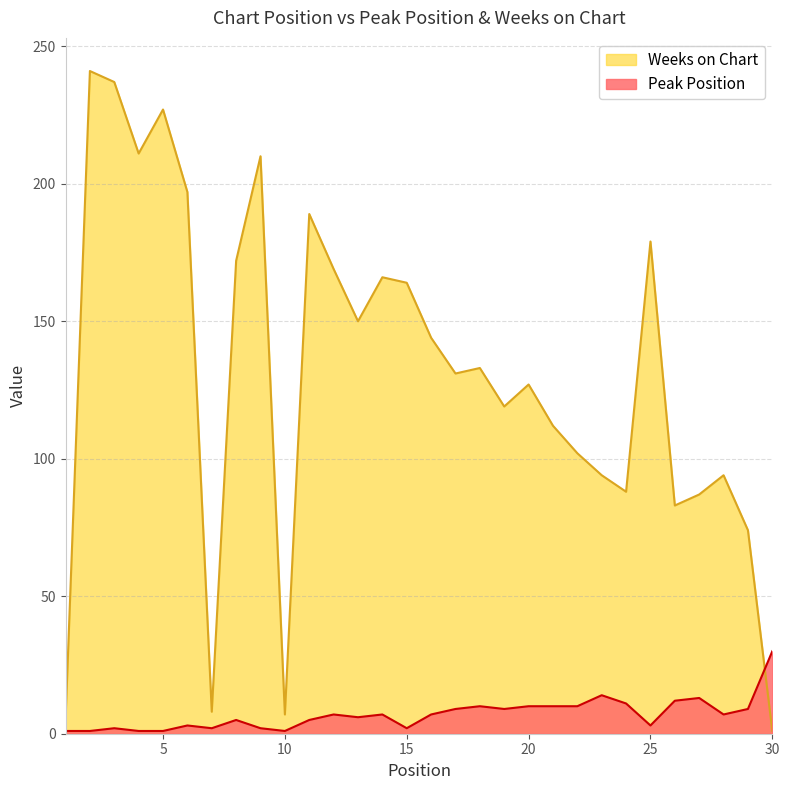

What is the average value of the Peak Position series?

7